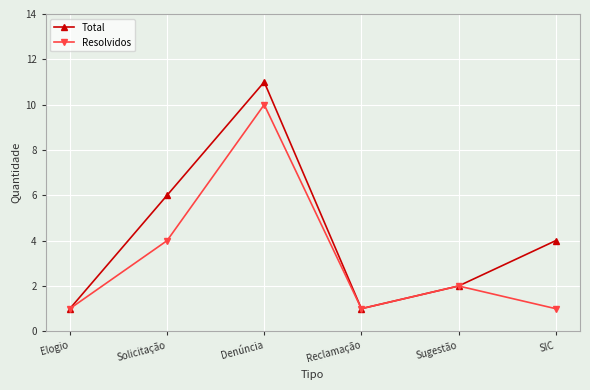

Which series changed the most between Sugestão and SIC?

Total